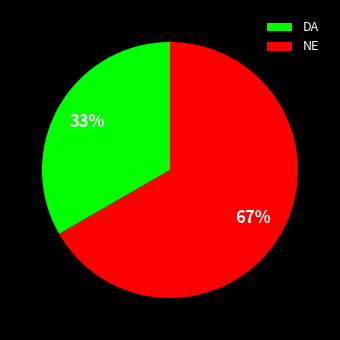

To the nearest percent, what is the average slice percentage?

50%